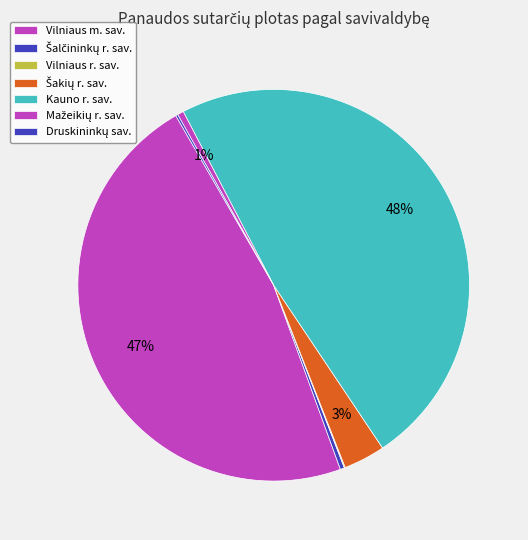

Is the sum of Vilniaus m. sav. and Šakių r. sav. greater than half?

No